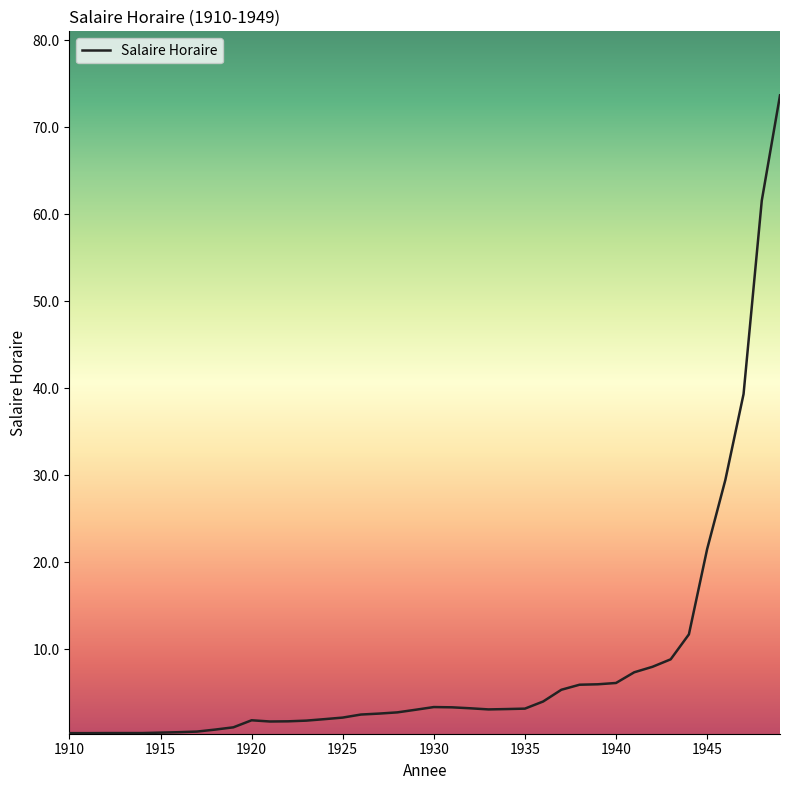

What is the maximum value shown in the chart?

73.7